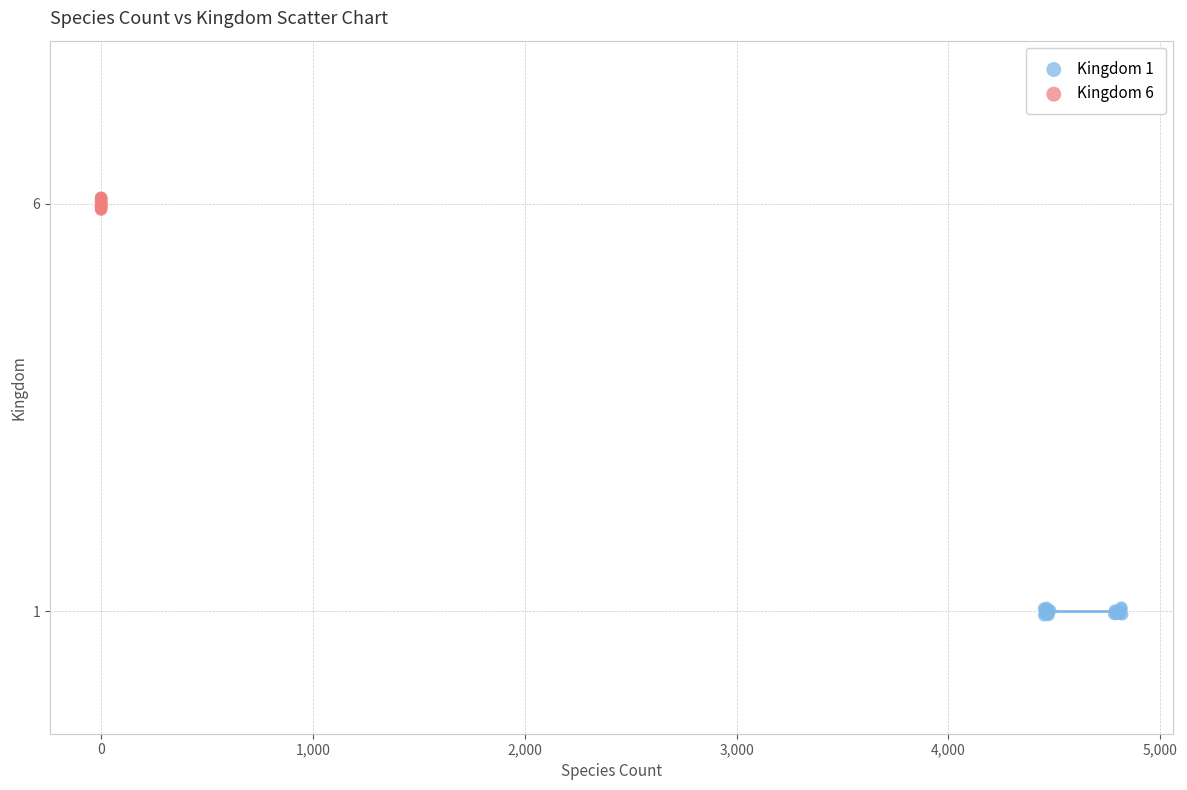

Which series reaches the minimum Y coordinate?

Kingdom 1